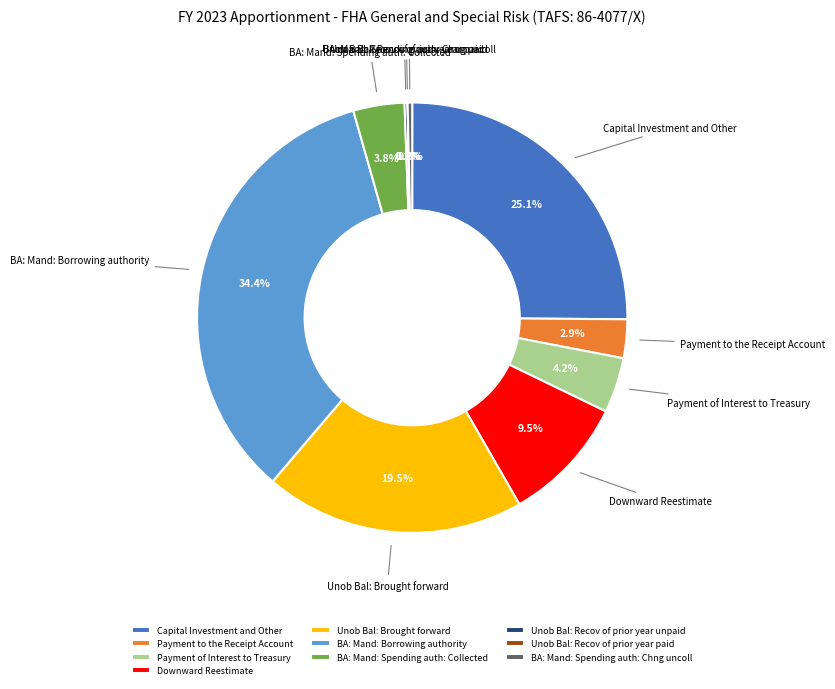

Which slice is the largest?

BA: Mand: Borrowing authority